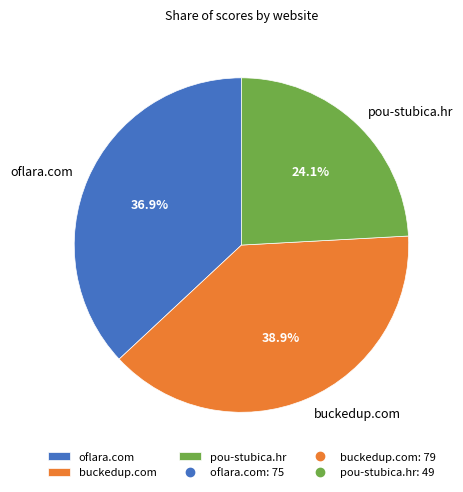

To the nearest percent, what portion does pou-stubica.hr represent?

24%